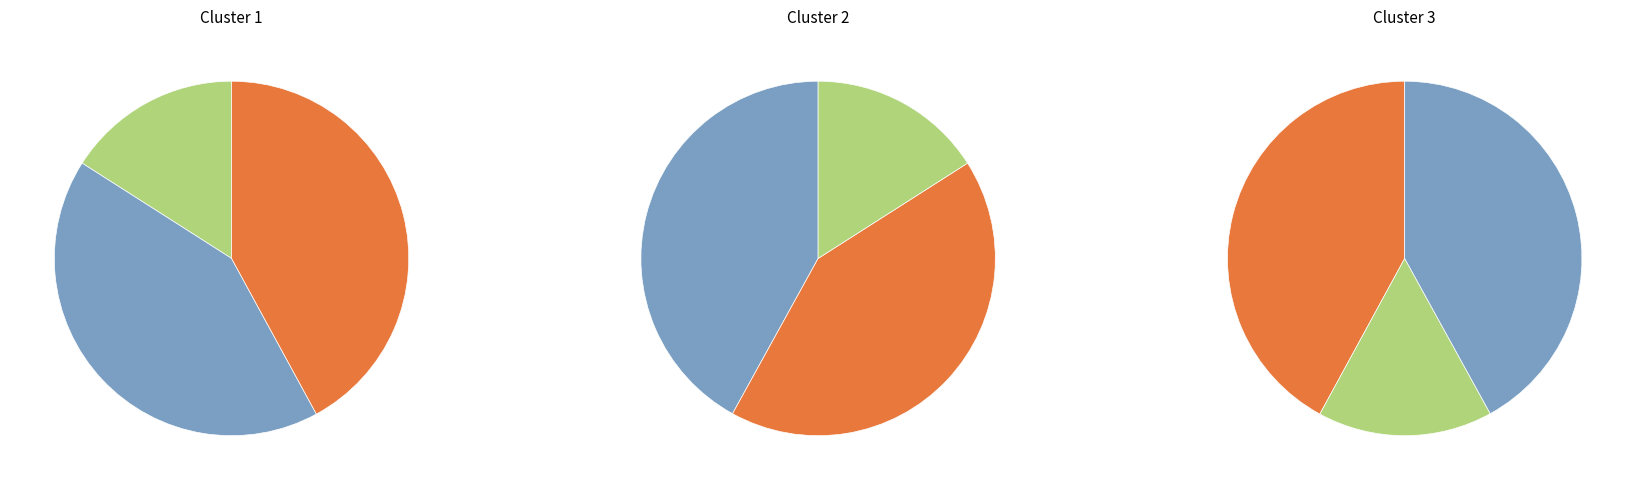

Is 426686836 the majority of the pie?

No